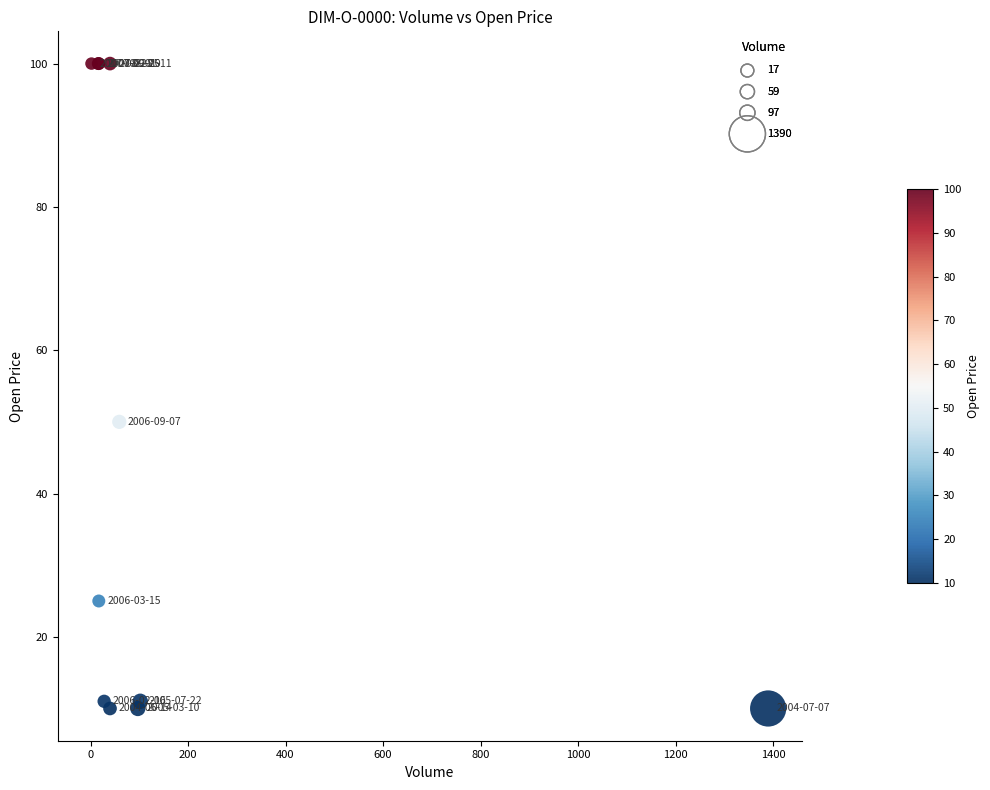

What Y value in the scatter plot is closest to 55?

50